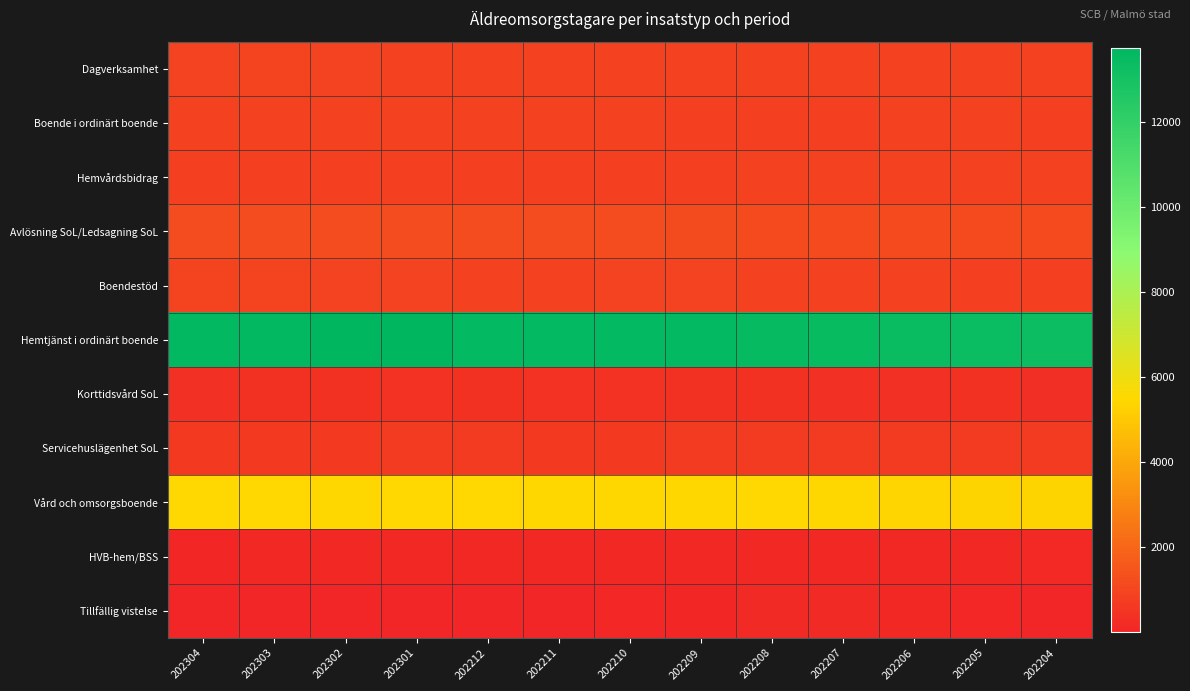

Rank the series at 202205 from highest to lowest value.

Hemtjänst i ordinärt boende, Vård och omsorgsboende, Avlösning SoL/Ledsagning SoL, Dagverksamhet, Hemvårdsbidrag, Boende i ordinärt boende, Boendestöd, Servicehuslägenhet SoL, Korttidsvård SoL, HVB-hem/BSS, Tillfällig vistelse